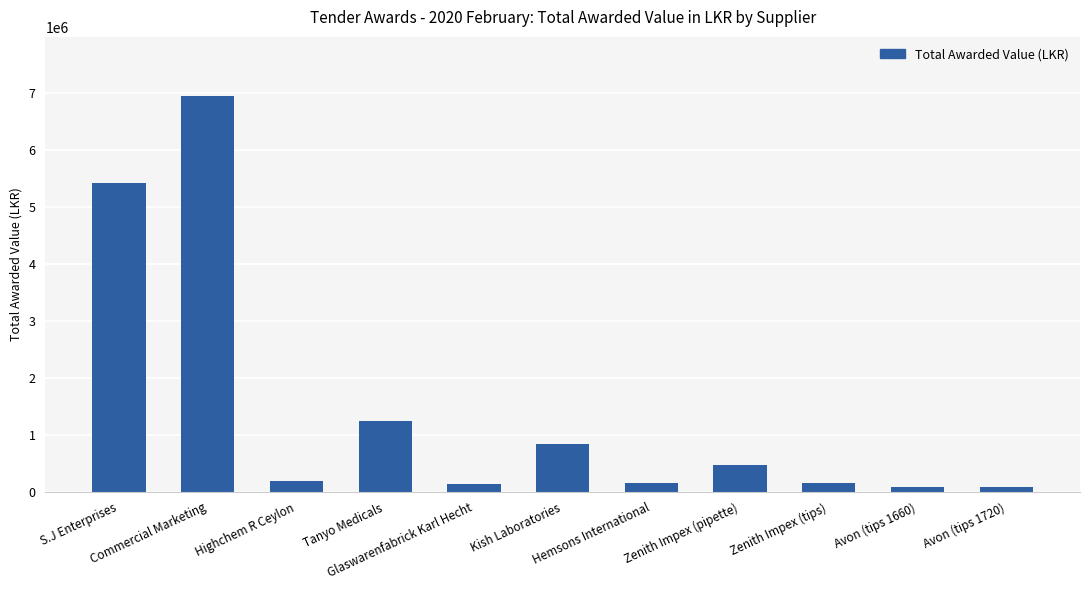

Where is the data nearest to the value 3516282?

S.J Enterprises